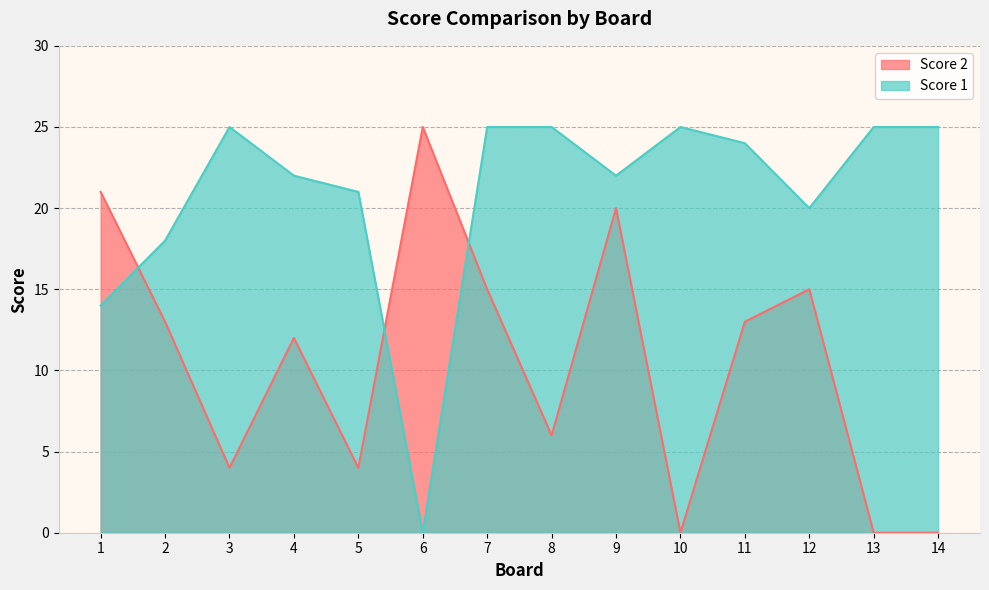

Reading left to right, transcribe all the data shown in this chart.

Score 2: 21	13	4	12	4	25	15	6	20	0	13	15	0	0
Score 1: 14	18	25	22	21	0	25	25	22	25	24	20	25	25